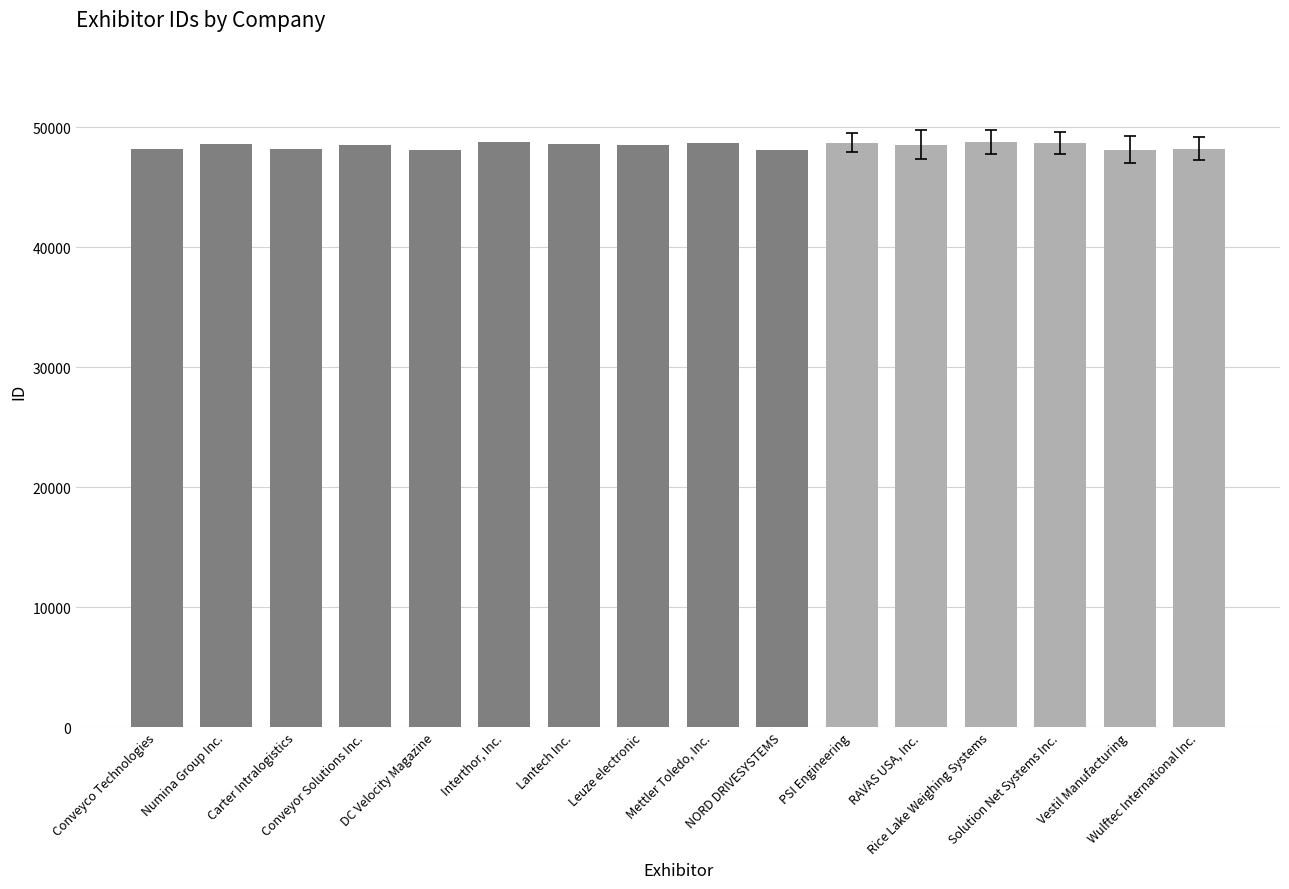

What is the label of the 11th bar from the right?

Interthor, Inc.